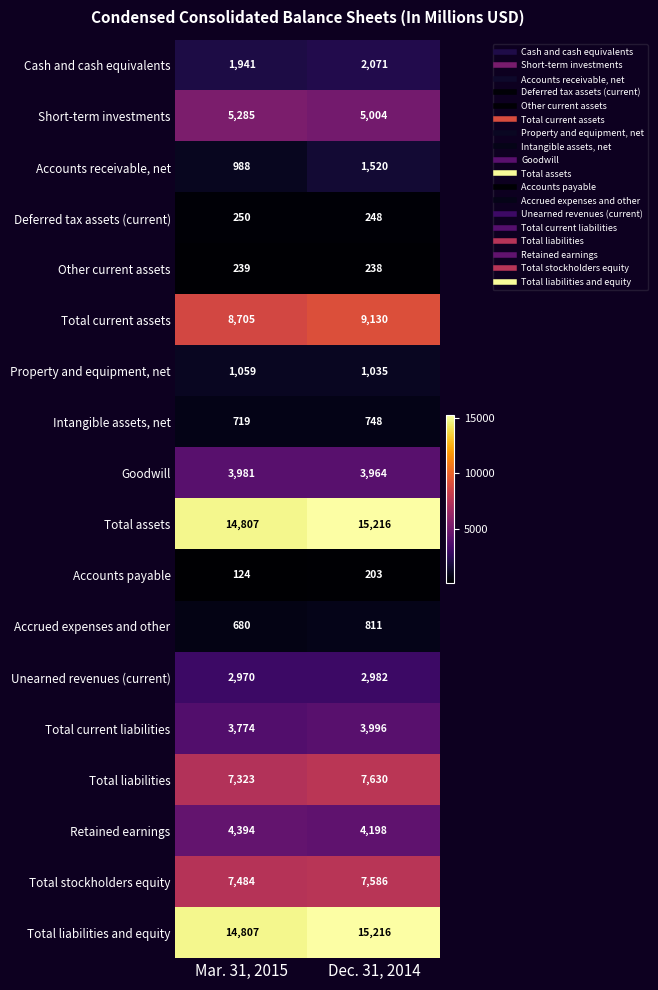

True or false: Intangible assets, net has a value of 748 at Dec. 31, 2014.

True